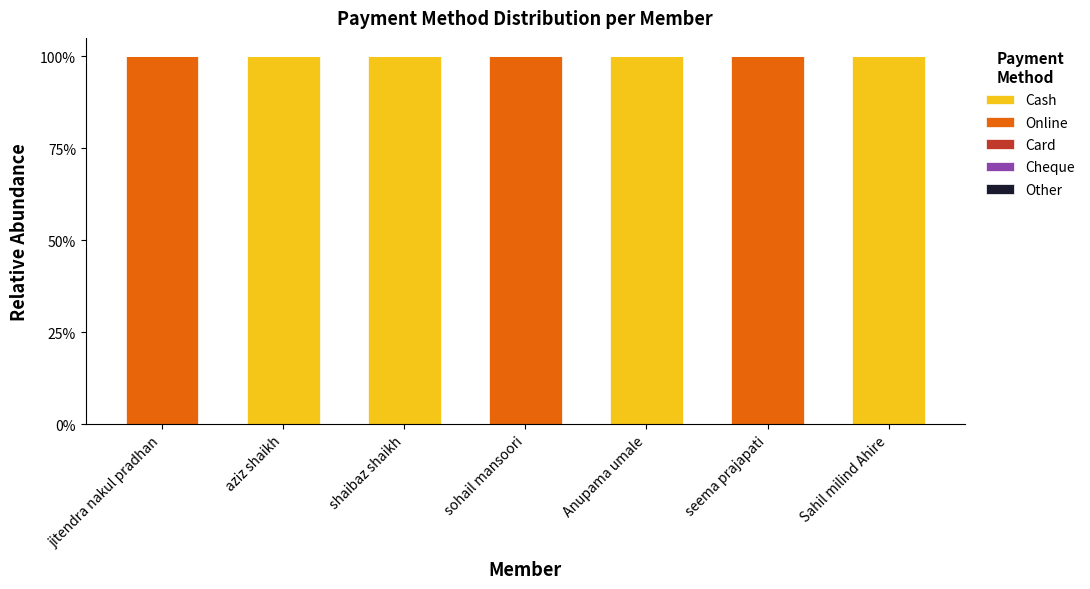

What is the highest value of the Cash series?

100